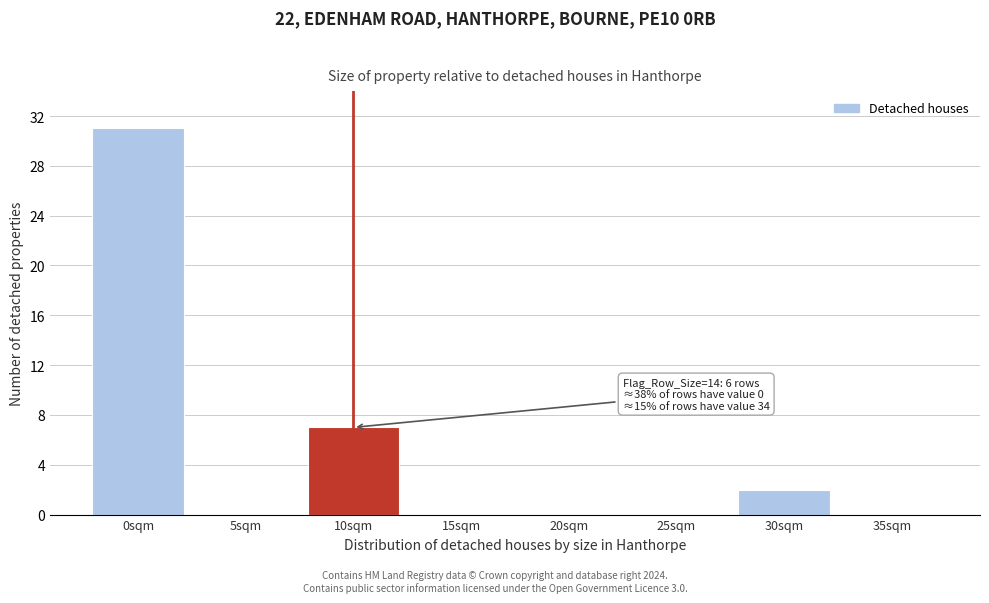

Reading left to right, transcribe all the data shown in this chart.

0sqm=31	5sqm=0	10sqm=7	15sqm=0	20sqm=0	25sqm=0	30sqm=2	35sqm=0